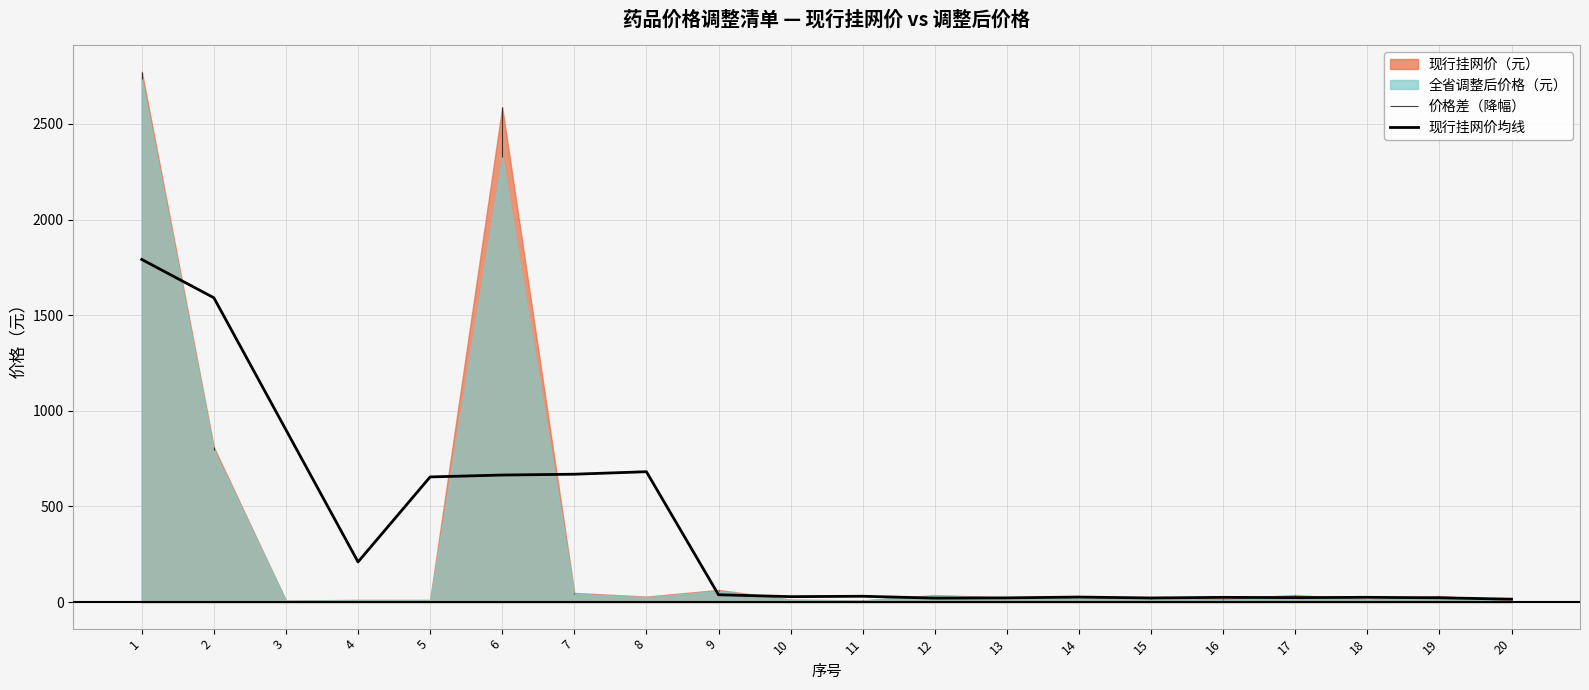

Reading left to right, extract all data points from this chart.

1791.3	1591.1	900.6	210.0	654.4	664.3	668.6	681.7	38.4	28.5	30.5	20.8	22.2	26.4	21.7	24.8	23.5	25.0	22.6	15.3